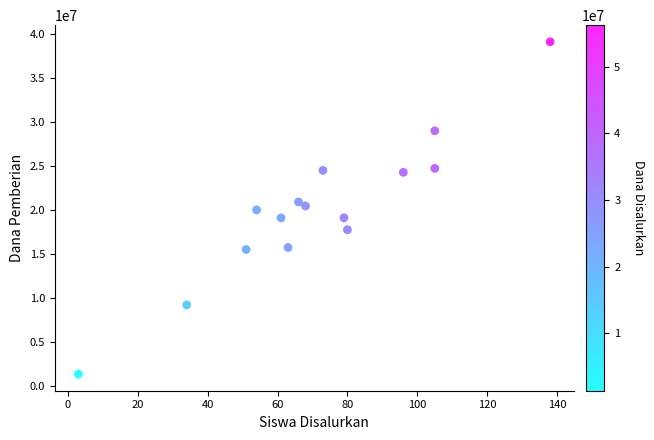

What is the range of Y values (max minus min)?

37800000